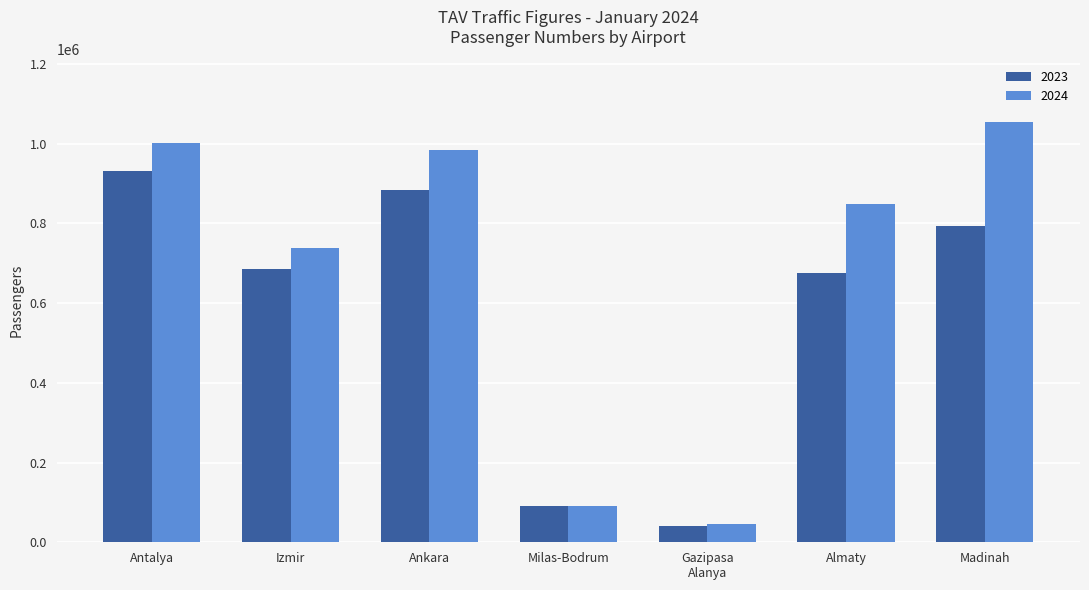

What is the smallest value displayed?

41758